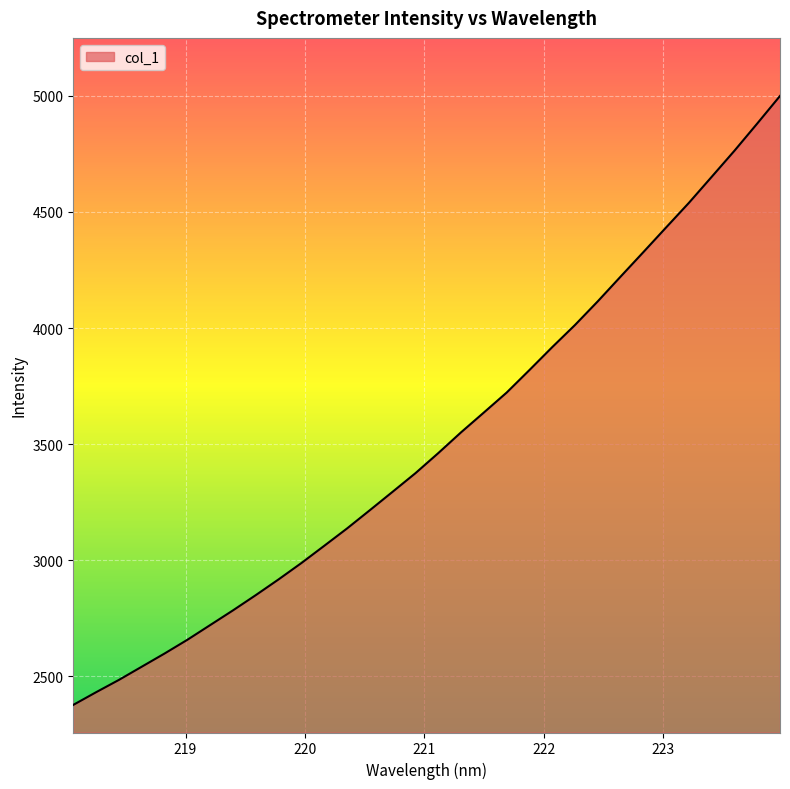

What is the difference between the maximum and minimum values?

2621.6